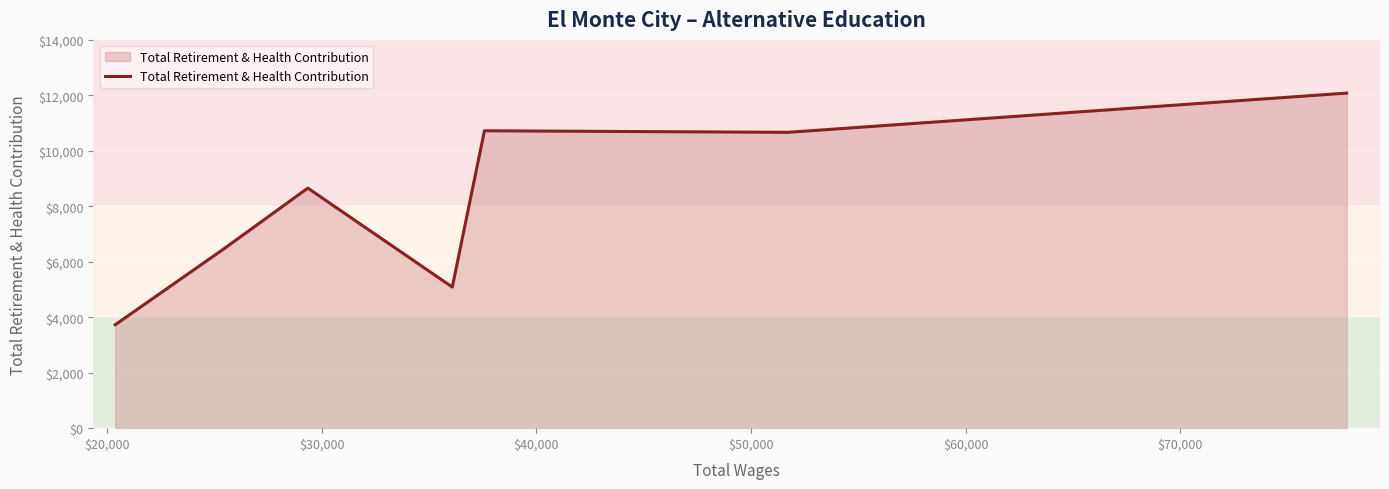

How many categories are shown in the chart?

7